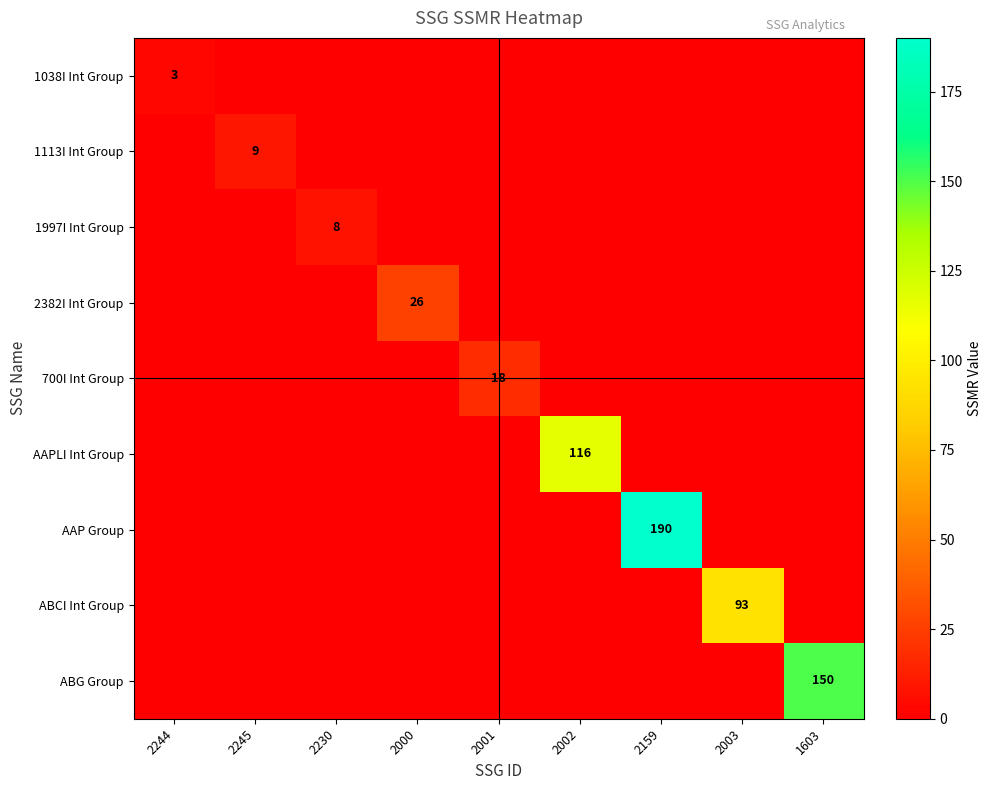

At 2001, list the series in order from largest to smallest.

700I Int Group, 1038I Int Group, 1113I Int Group, 1997I Int Group, 2382I Int Group, AAPLI Int Group, AAP Group, ABCI Int Group, ABG Group